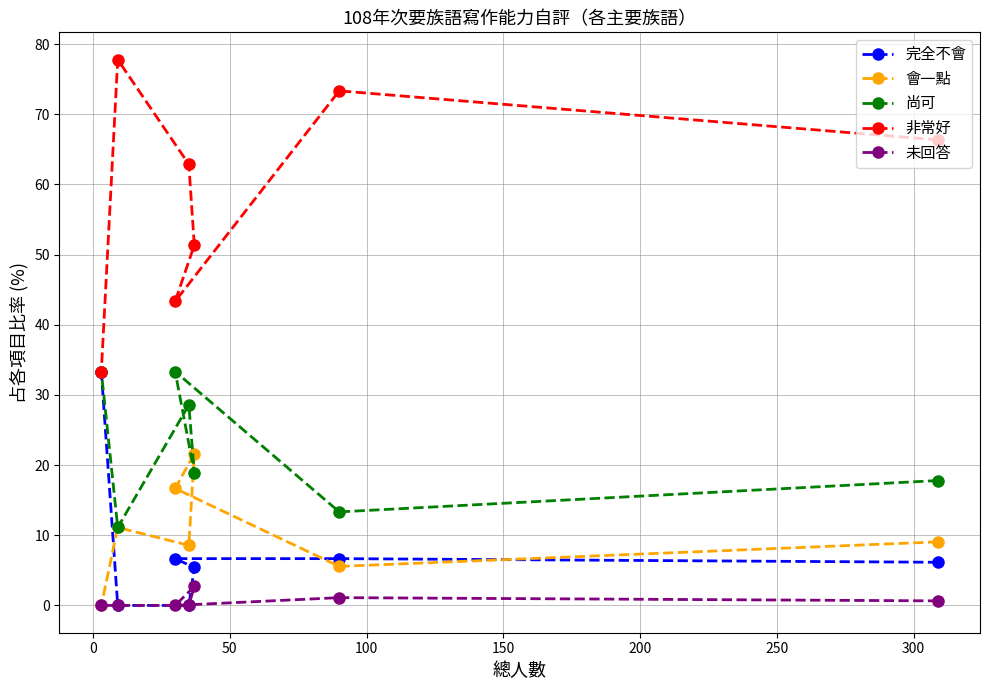

Which series has the largest range (max minus min)?

非常好